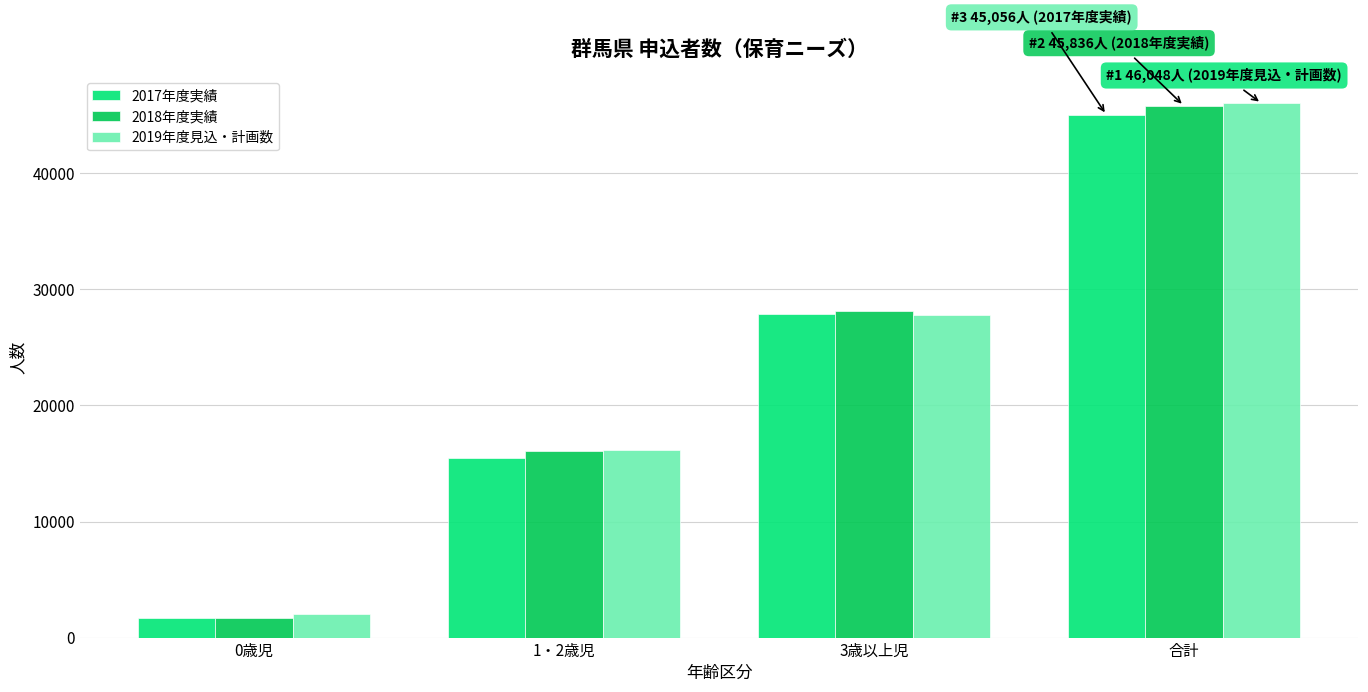

What is the approximate value of 2018年度実績 at 0歳児?

1656.0